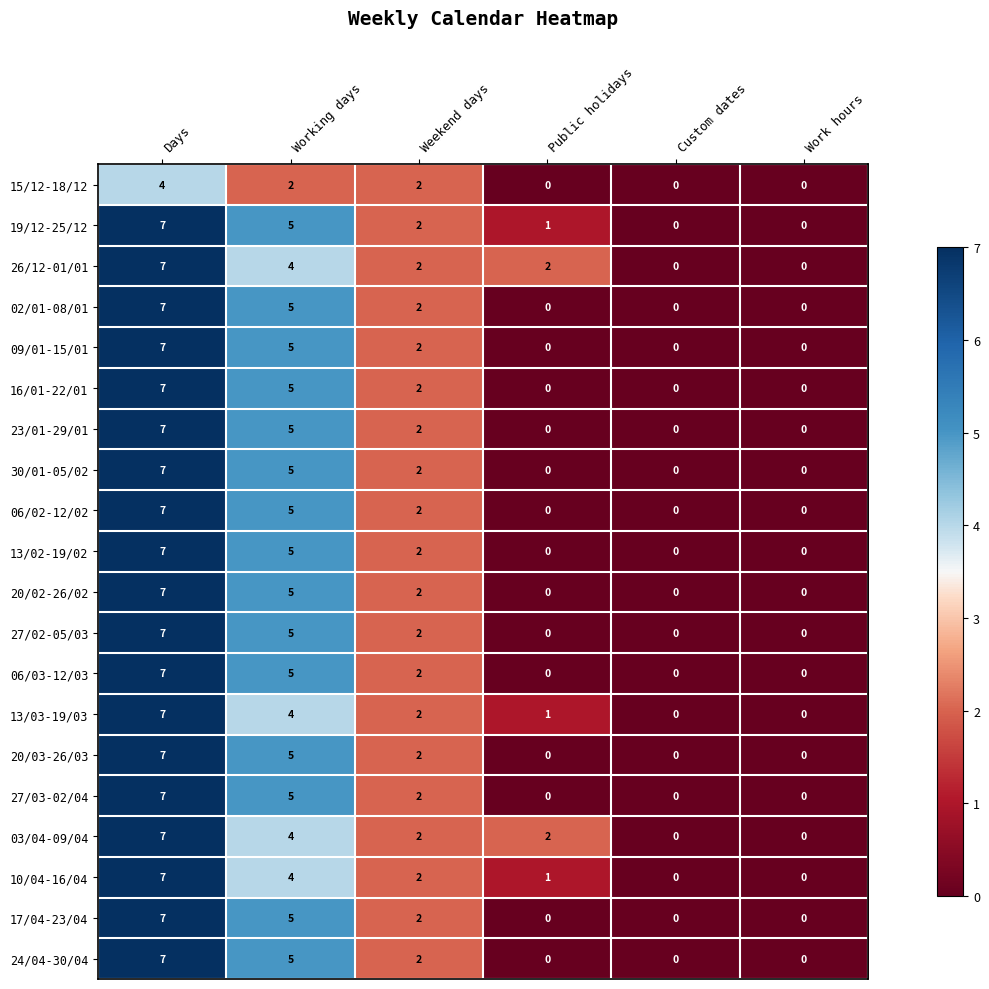

Which category has the highest value across all series?

Days